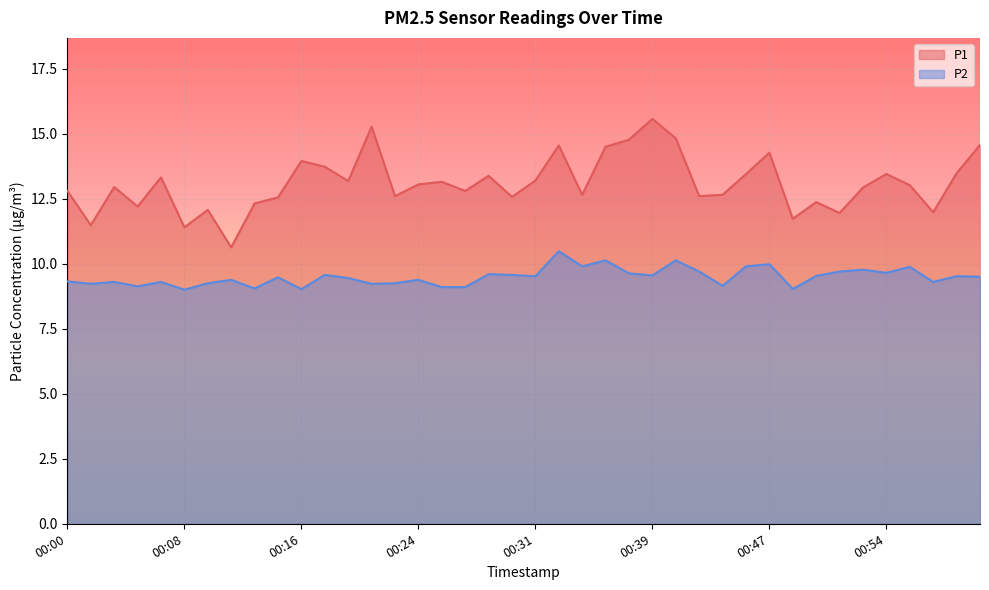

Count the number of categories in the chart.

40